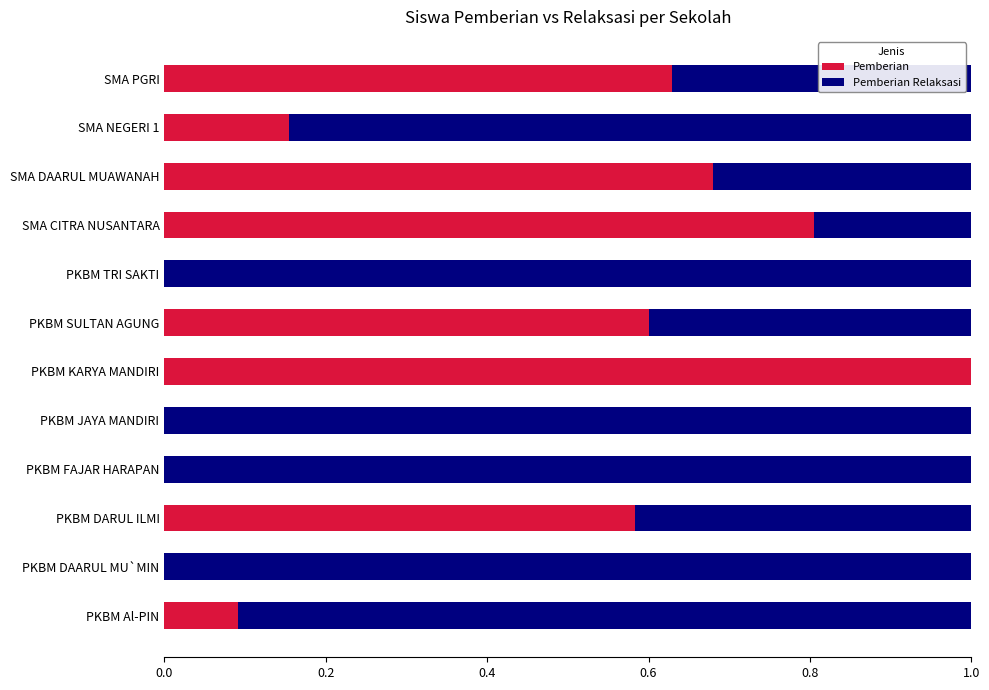

The value of Pemberian at PKBM Al-PIN is 0.1. True or false?

True